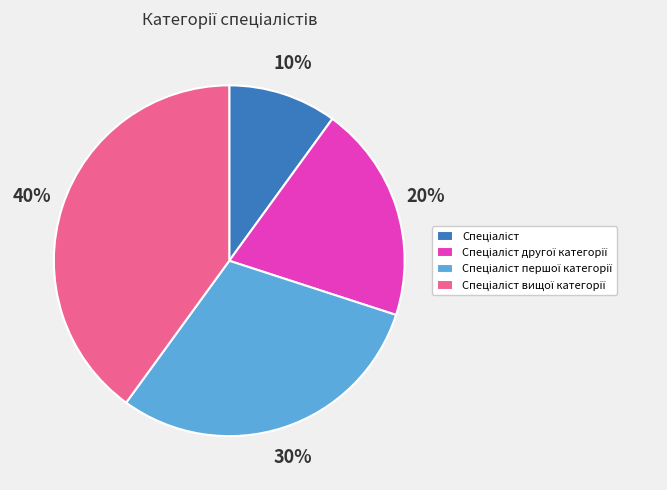

To the nearest percent, what is the average slice percentage?

25%